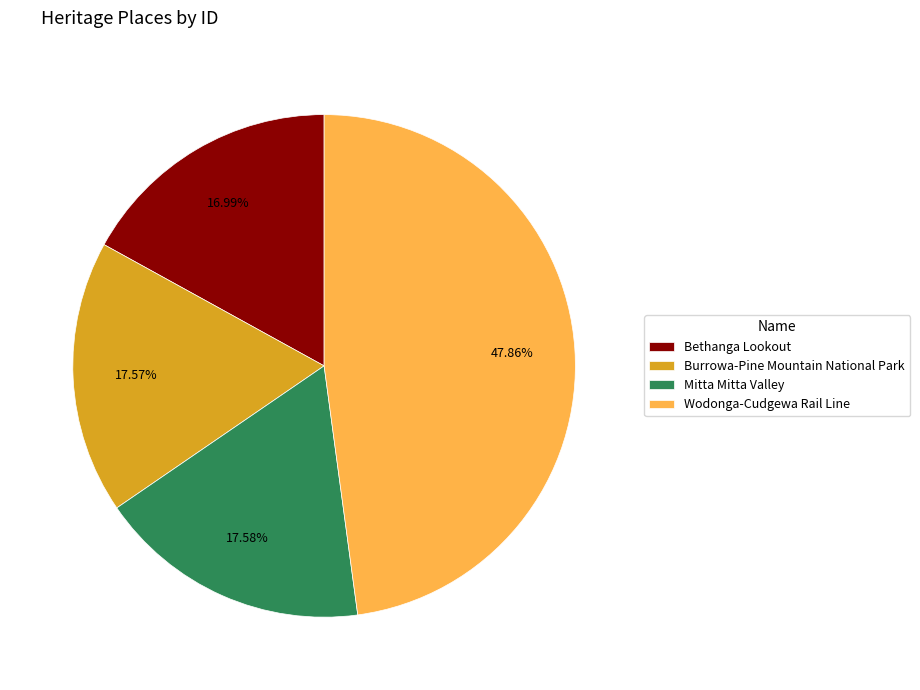

Count the number of slices in the pie.

4